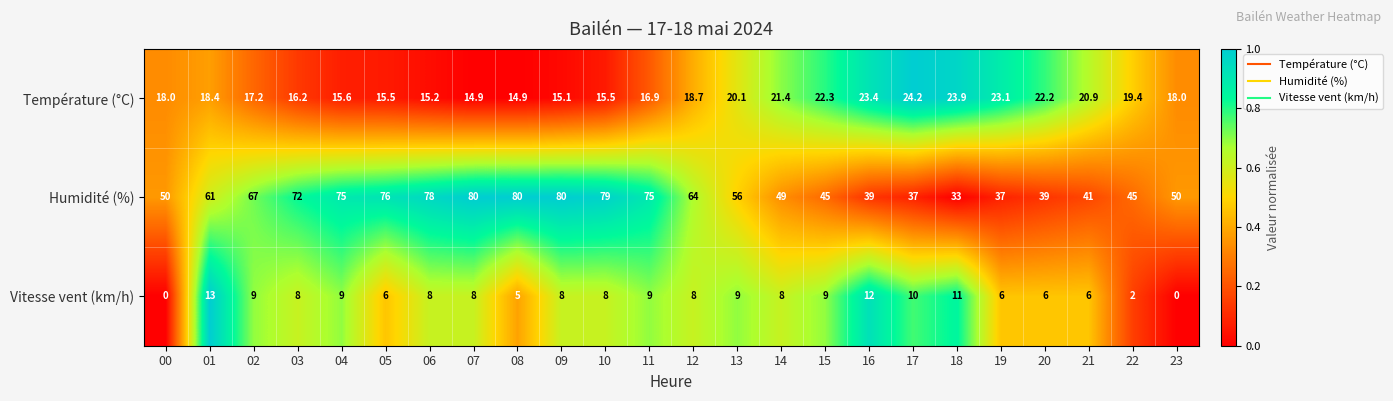

What is the spread (max minus min) of values at 07?

72.0